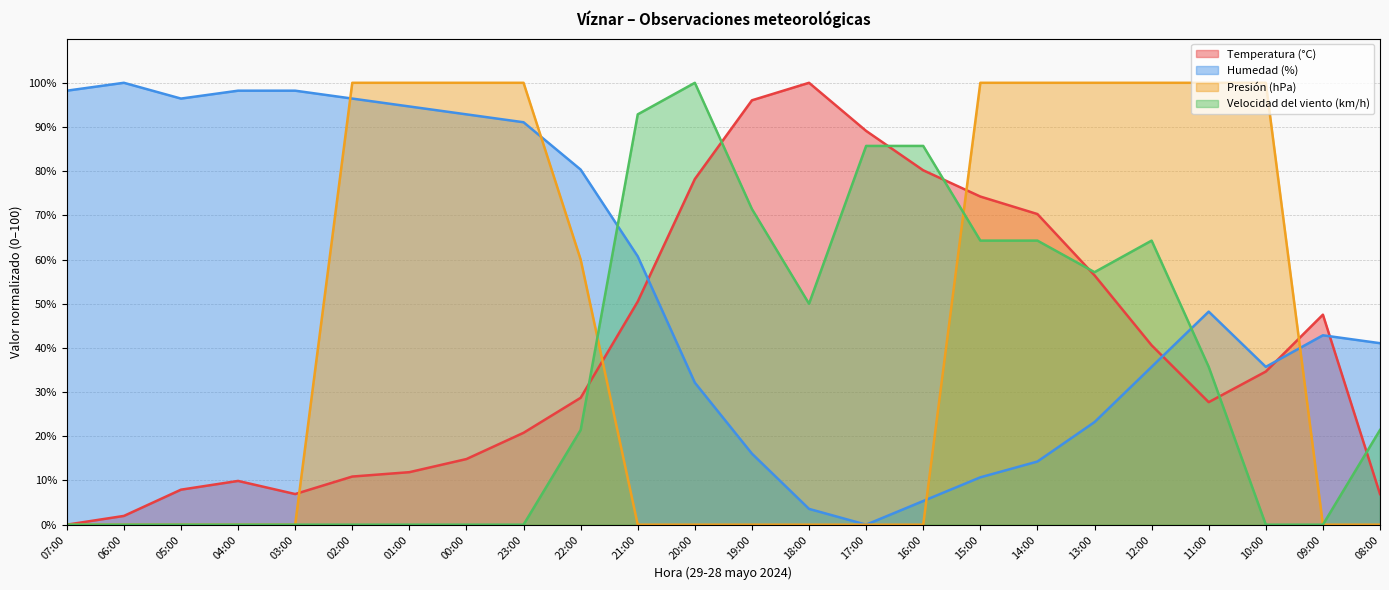

What is the spread (max minus min) of values at 07:00?

98.2